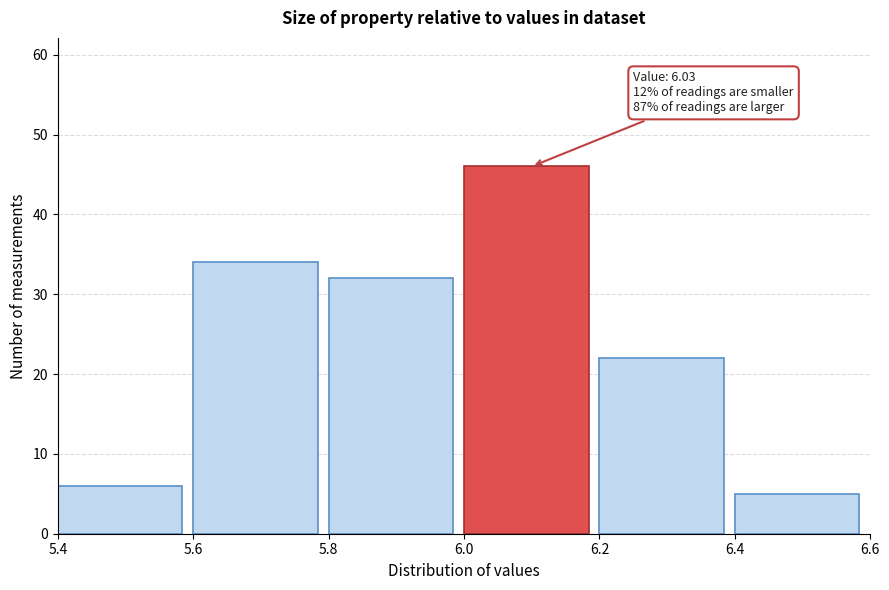

Which range on the x-axis has the tallest bar?

6.0 to 6.2